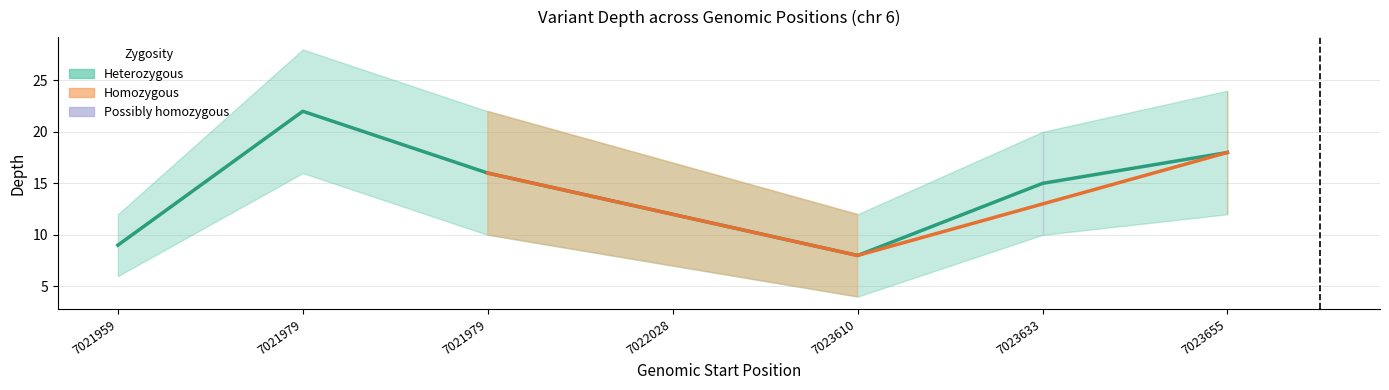

At which label does depth_upper reach its minimum?

7021959